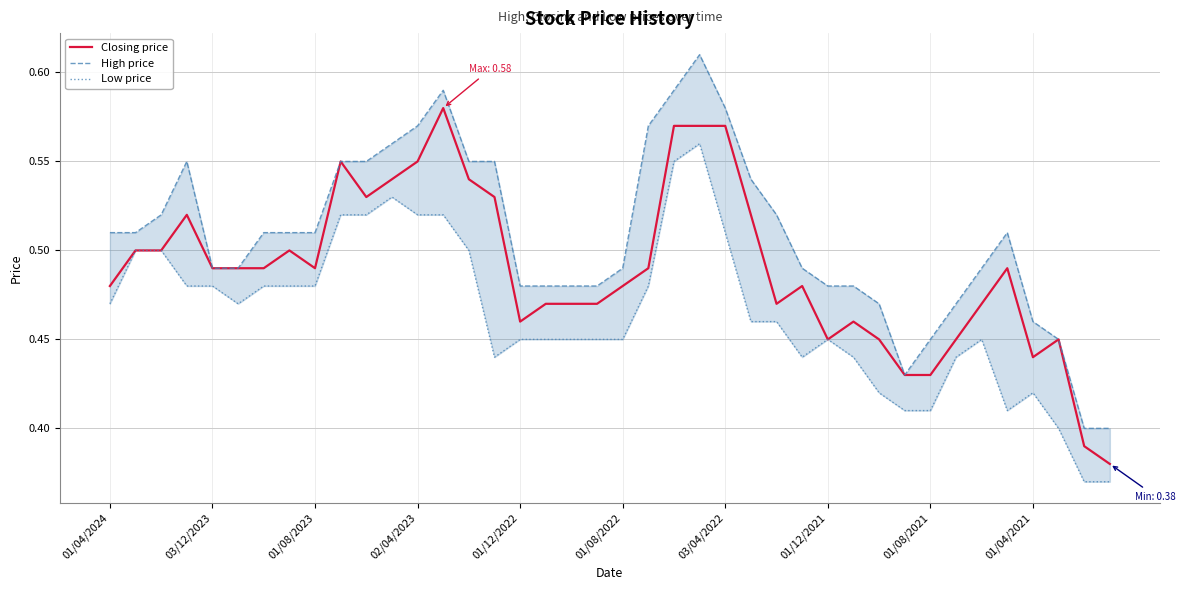

At which category does the chart reach its peak across all series?

23